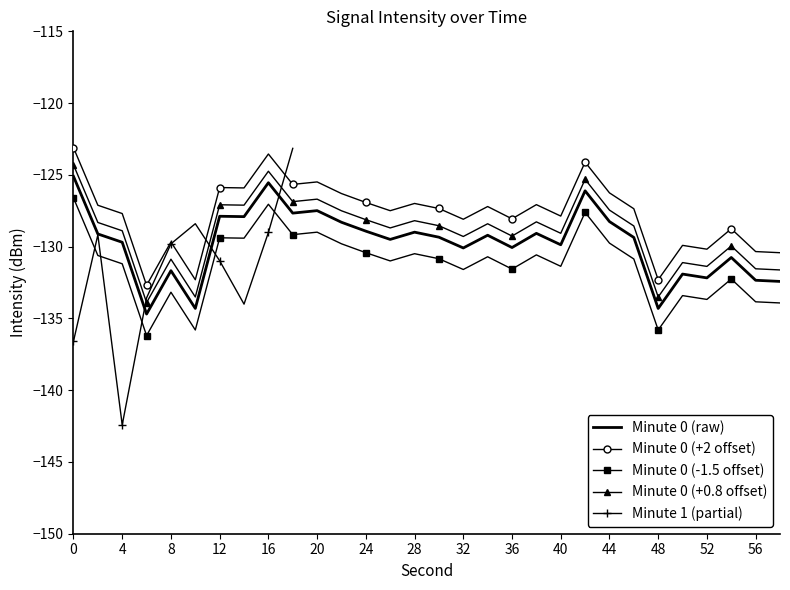

Between 10 and 2, which is larger?

2